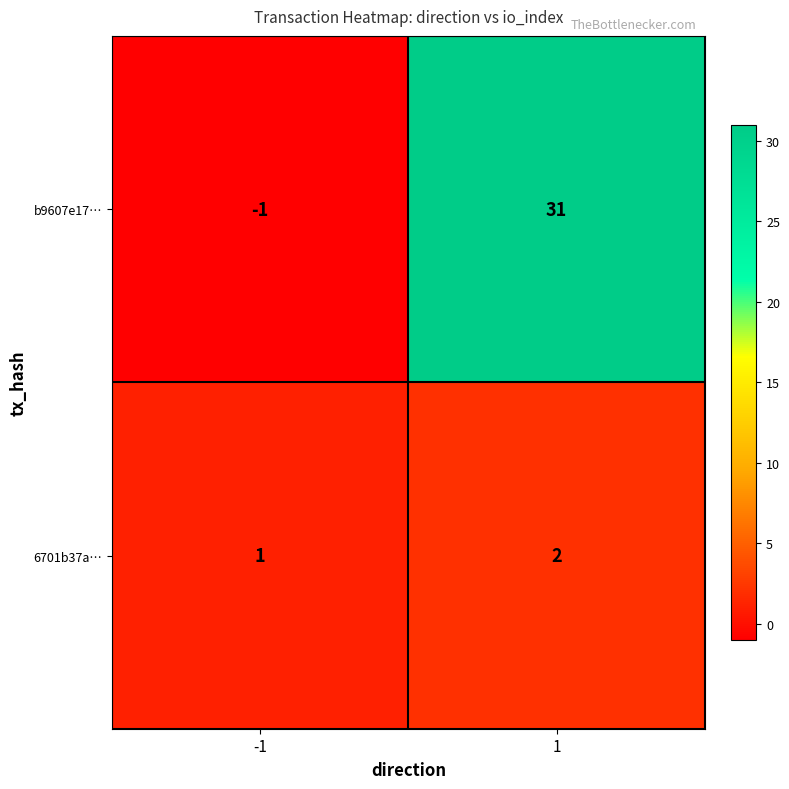

Rank the series at -1 from highest to lowest value.

6701b37a…, b9607e17…